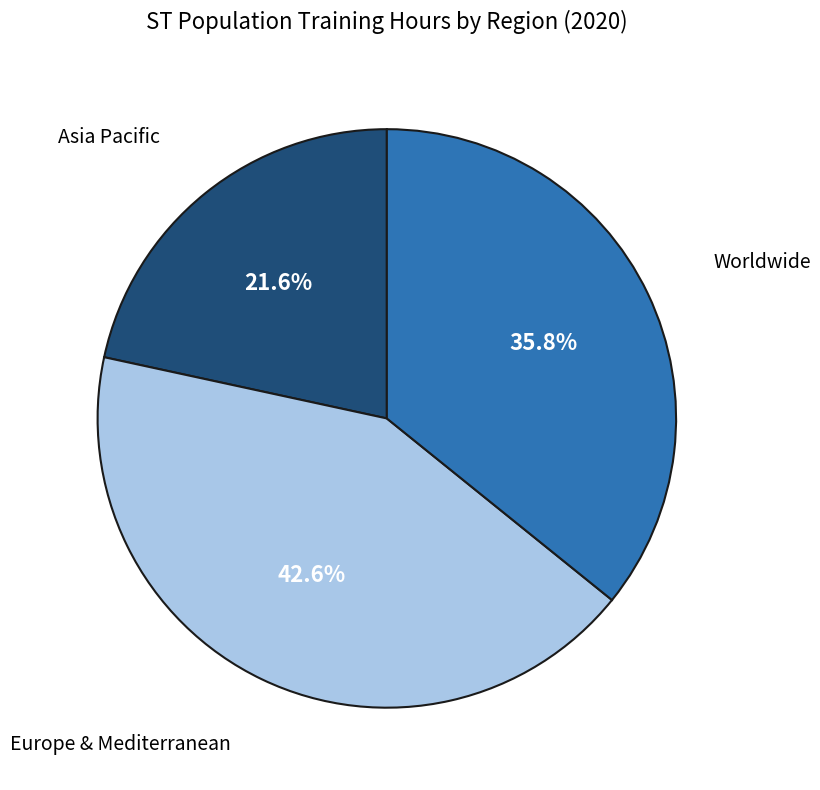

To the nearest percent, what is the difference between the Worldwide and Asia Pacific slice percentages?

14%